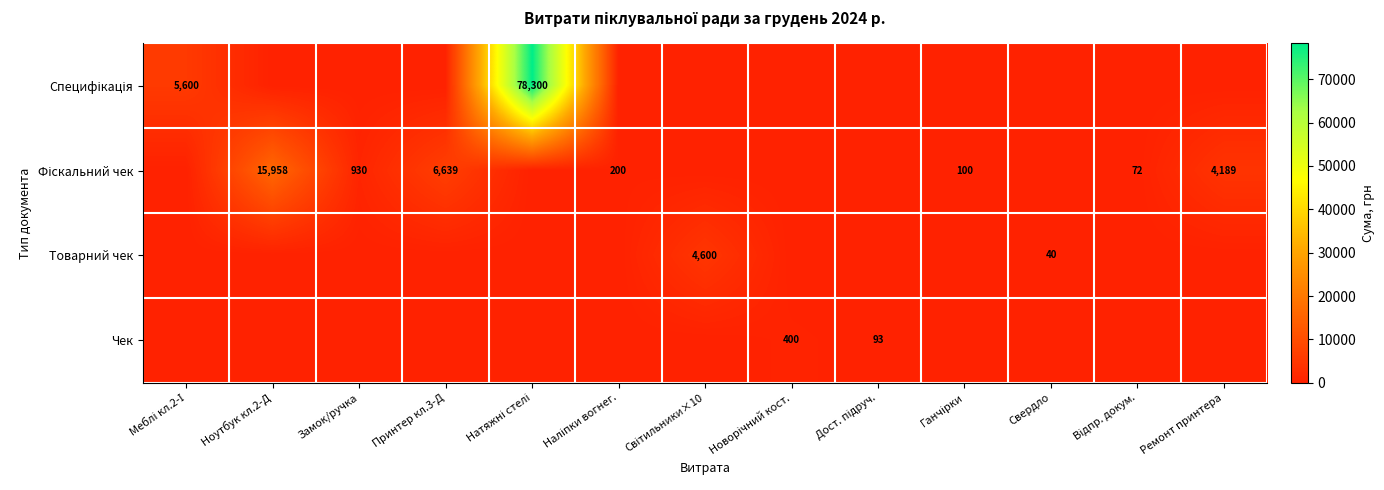

The value of Чек at Дост. підруч. is 93.0. True or false?

True